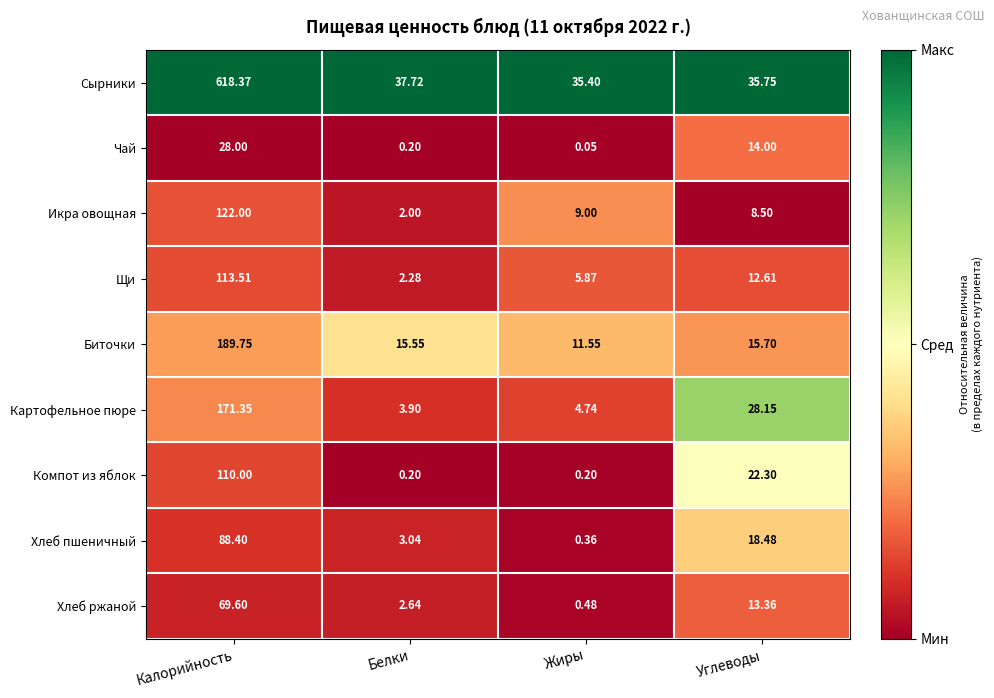

Which category has the lowest value across all series?

Жиры